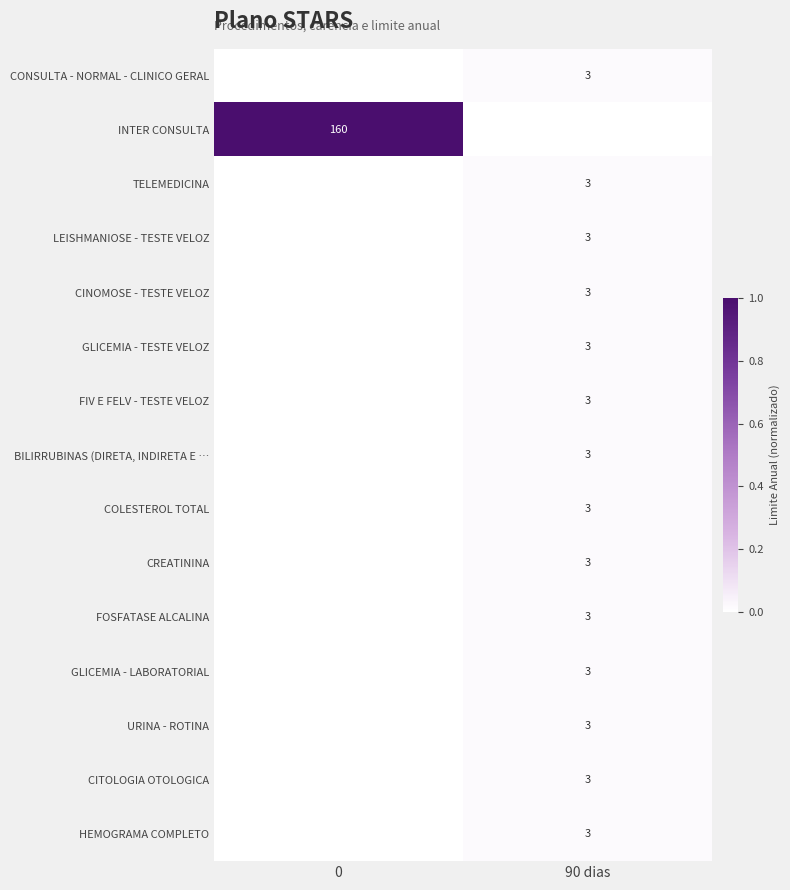

Is it true that INTER CONSULTA equals 160 at 0?

True